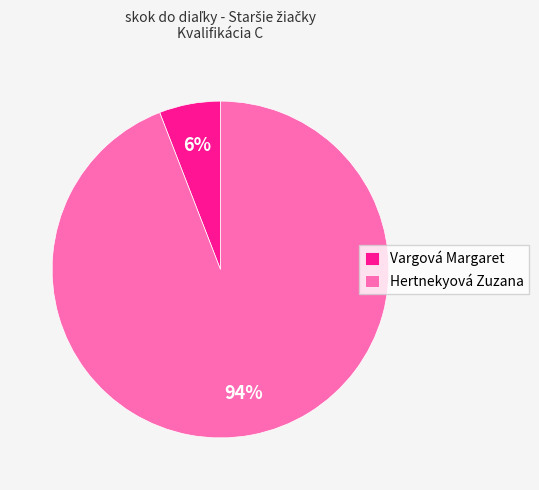

Between Vargová Margaret and Hertnekyová Zuzana, which is larger?

Hertnekyová Zuzana